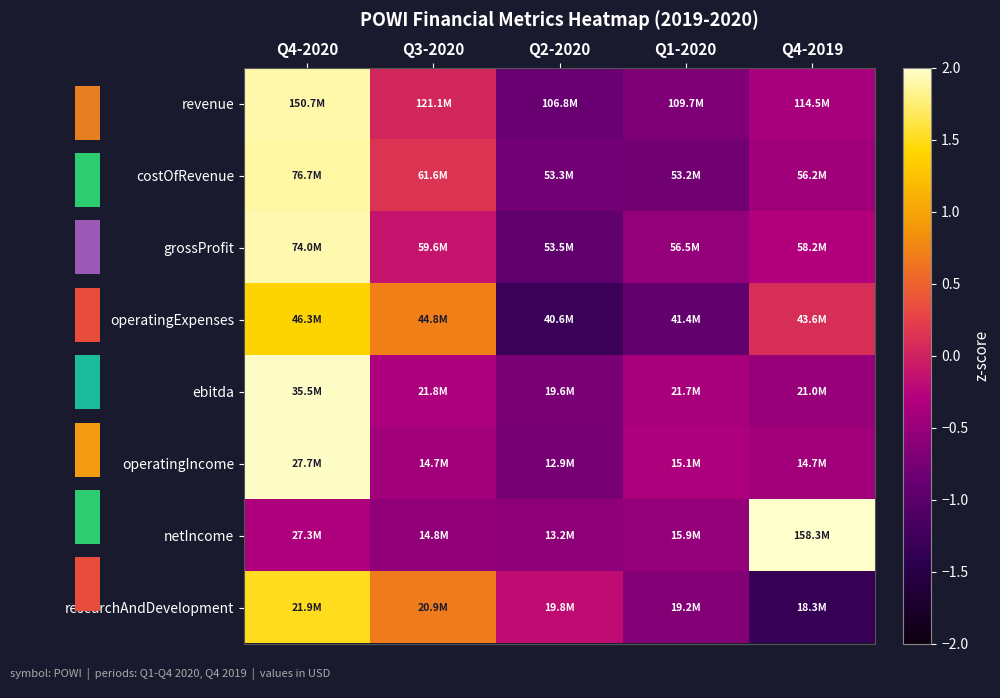

Rank the categories by operatingIncome value from lowest to highest.

Q2-2020, Q4-2019, Q3-2020, Q1-2020, Q4-2020